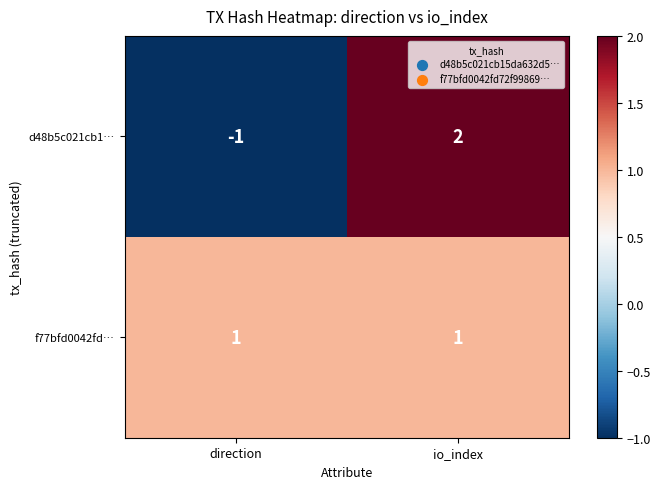

How many categories are shown in the chart?

2